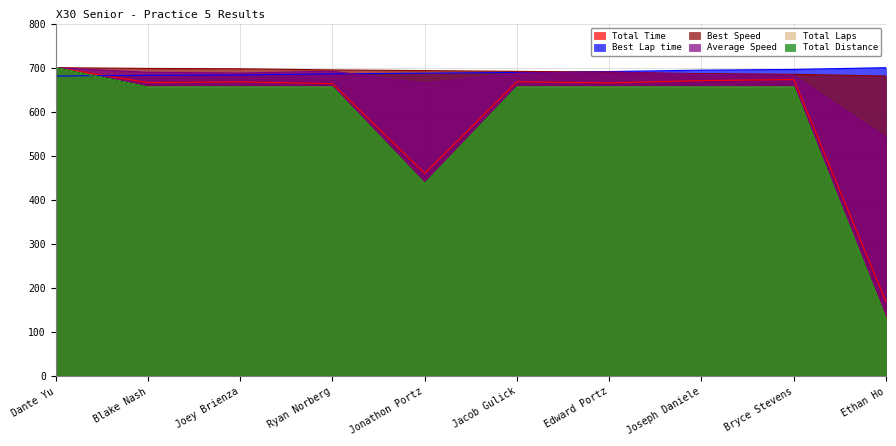

Reading left to right, extract all data points from this chart.

Total Time: Dante Yu=700.0	Blake Nash=666.2	Joey Brienza=667.8	Ryan Norberg=663.8	Jonathon Portz=460.3	Jacob Gulick=668.0	Edward Portz=665.5	Joseph Daniele=670.7	Bryce Stevens=673.0	Ethan Ho=169.5
Best Lap time: Dante Yu=681.0	Blake Nash=682.7	Joey Brienza=683.5	Ryan Norberg=686.0	Jonathon Portz=687.6	Jacob Gulick=689.2	Edward Portz=691.3	Joseph Daniele=694.4	Bryce Stevens=696.0	Ethan Ho=700.0
Best Speed: Dante Yu=700.0	Blake Nash=698.3	Joey Brienza=697.5	Ryan Norberg=694.9	Jonathon Portz=693.4	Jacob Gulick=691.7	Edward Portz=689.6	Joseph Daniele=686.5	Bryce Stevens=685.0	Ethan Ho=681.0
Average Speed: Dante Yu=700.0	Blake Nash=689.5	Joey Brienza=687.9	Ryan Norberg=692.0	Jonathon Portz=665.3	Jacob Gulick=687.7	Edward Portz=690.3	Joseph Daniele=684.9	Bryce Stevens=682.5	Ethan Ho=542.1
Total Laps: Dante Yu=700.0	Blake Nash=656.2	Joey Brienza=656.2	Ryan Norberg=656.2	Jonathon Portz=437.5	Jacob Gulick=656.2	Edward Portz=656.2	Joseph Daniele=656.2	Bryce Stevens=656.2	Ethan Ho=131.2
Total Distance: Dante Yu=700.0	Blake Nash=656.2	Joey Brienza=656.2	Ryan Norberg=656.2	Jonathon Portz=437.5	Jacob Gulick=656.2	Edward Portz=656.2	Joseph Daniele=656.2	Bryce Stevens=656.2	Ethan Ho=131.2